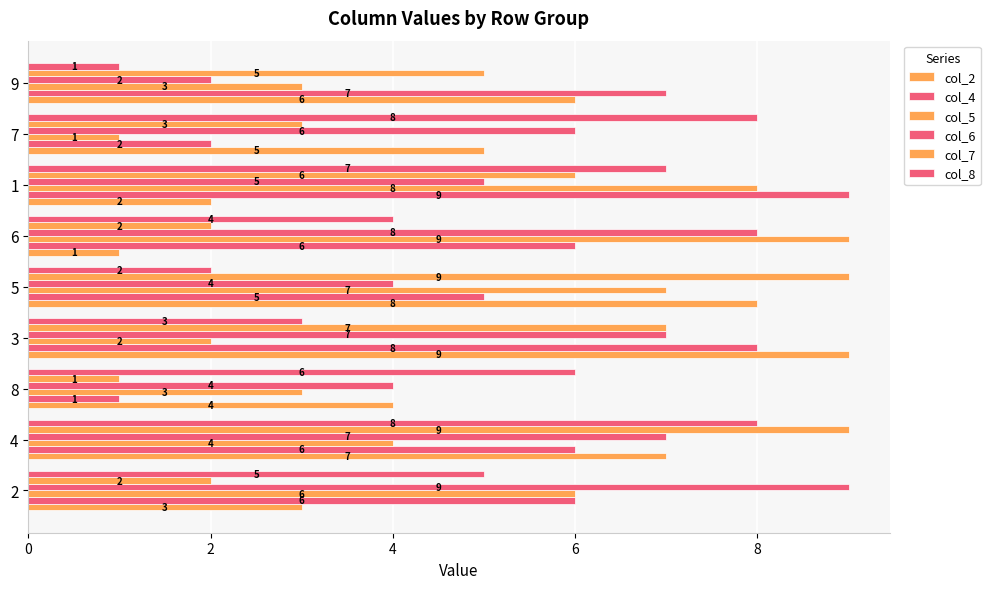

Rank the series by their maximum value, from highest to lowest.

col_2, col_4, col_5, col_6, col_7, col_8